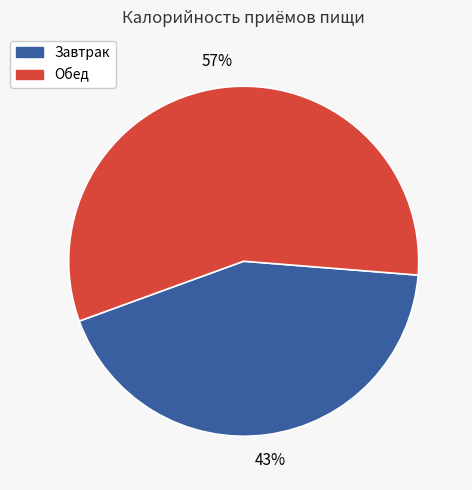

To the nearest percent, what portion does Обед represent?

57%